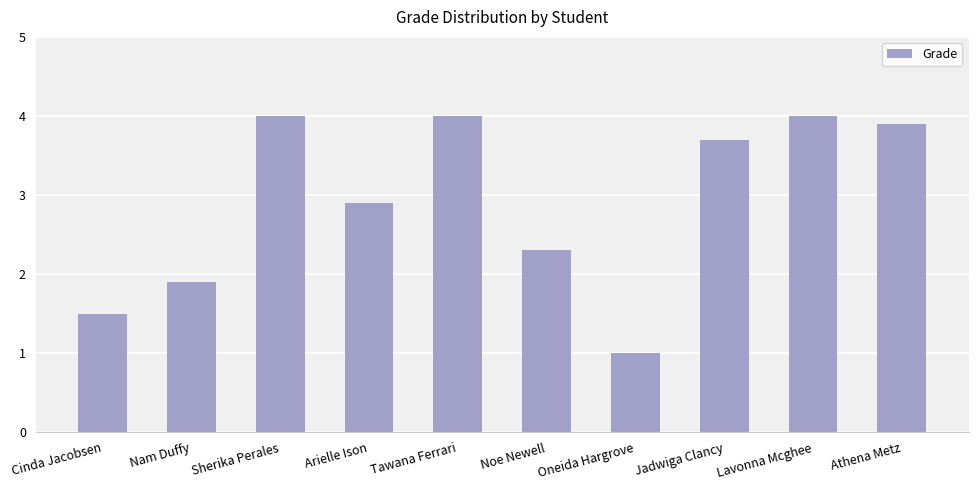

Approximately how many times larger is the value at Nam Duffy compared to Arielle Ison?

0.7